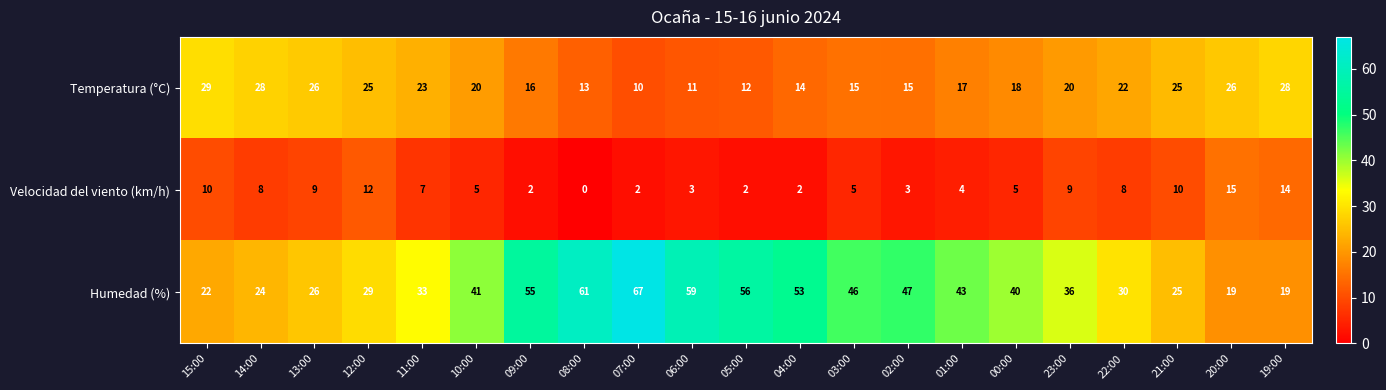

Is the value of Temperatura (°C) at 02:00 greater than the value of Humedad (%) at 01:00?

No